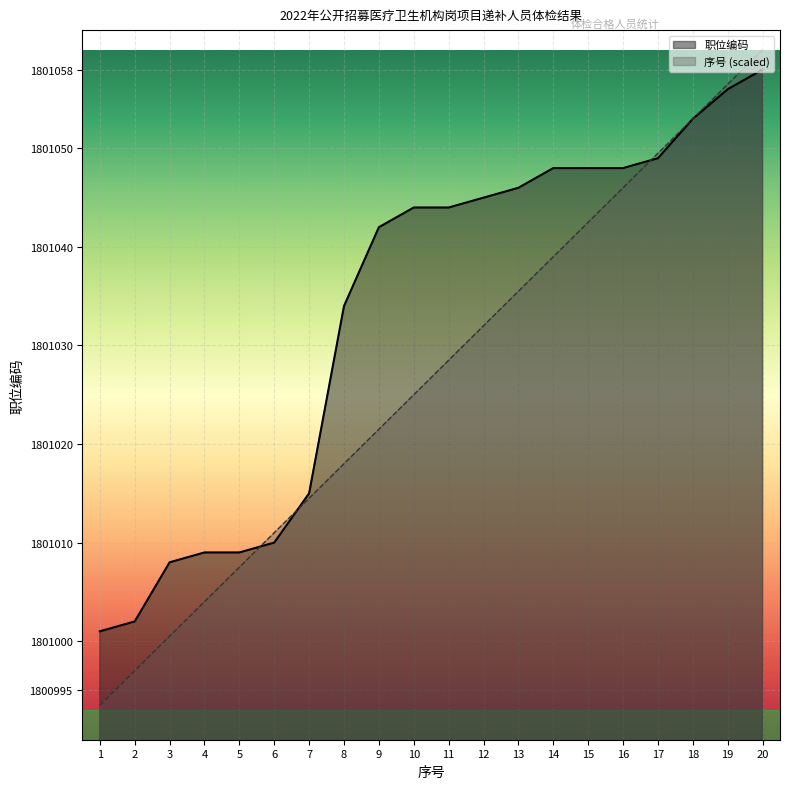

Reading left to right, what are all the values shown in this chart?

职位编码: 1801001.0	1801002.0	1801008.0	1801009.0	1801009.0	1801010.0	1801015.0	1801034.0	1801042.0	1801044.0	1801044.0	1801045.0	1801046.0	1801048.0	1801048.0	1801048.0	1801049.0	1801053.0	1801056.0	1801058.0
序号: 1800993.5	1800997.0	1801000.5	1801004.0	1801007.5	1801011.0	1801014.5	1801018.0	1801021.5	1801025.0	1801028.5	1801032.0	1801035.5	1801039.0	1801042.5	1801046.0	1801049.5	1801053.0	1801056.5	1801060.0